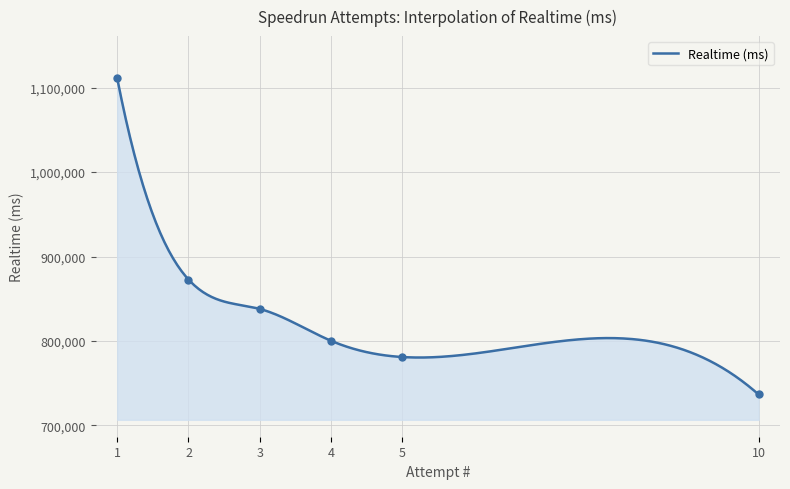

Approximately how many times larger is the value at 10 compared to 5?

0.9